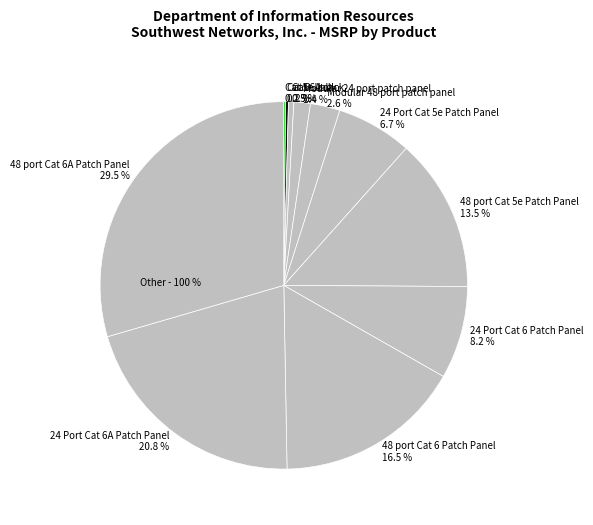

What percentage is the 48 port Cat 5e Patch Panel slice, to the nearest percent?

13%